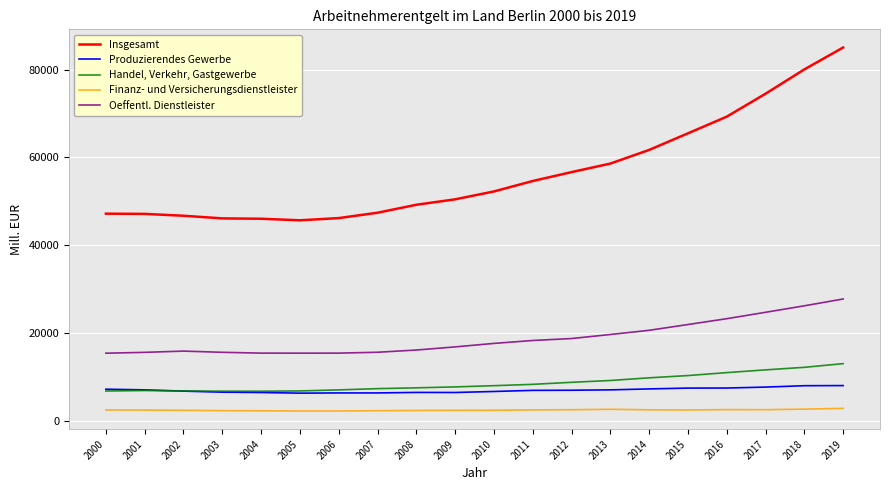

True or false: Insgesamt and Oeffentl. Dienstleister intersect in this chart.

False